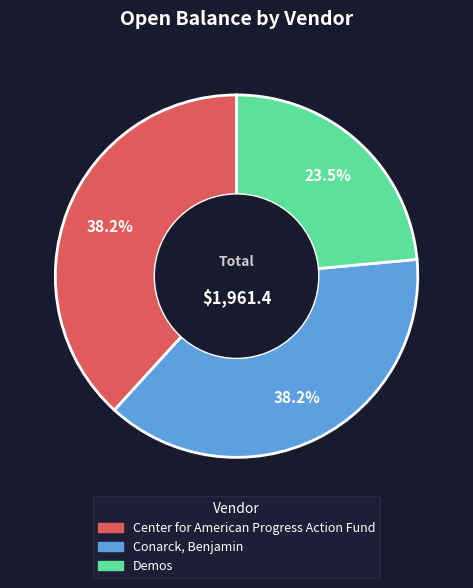

What percentage is NOT represented by Conarck, Benjamin?

61.8%